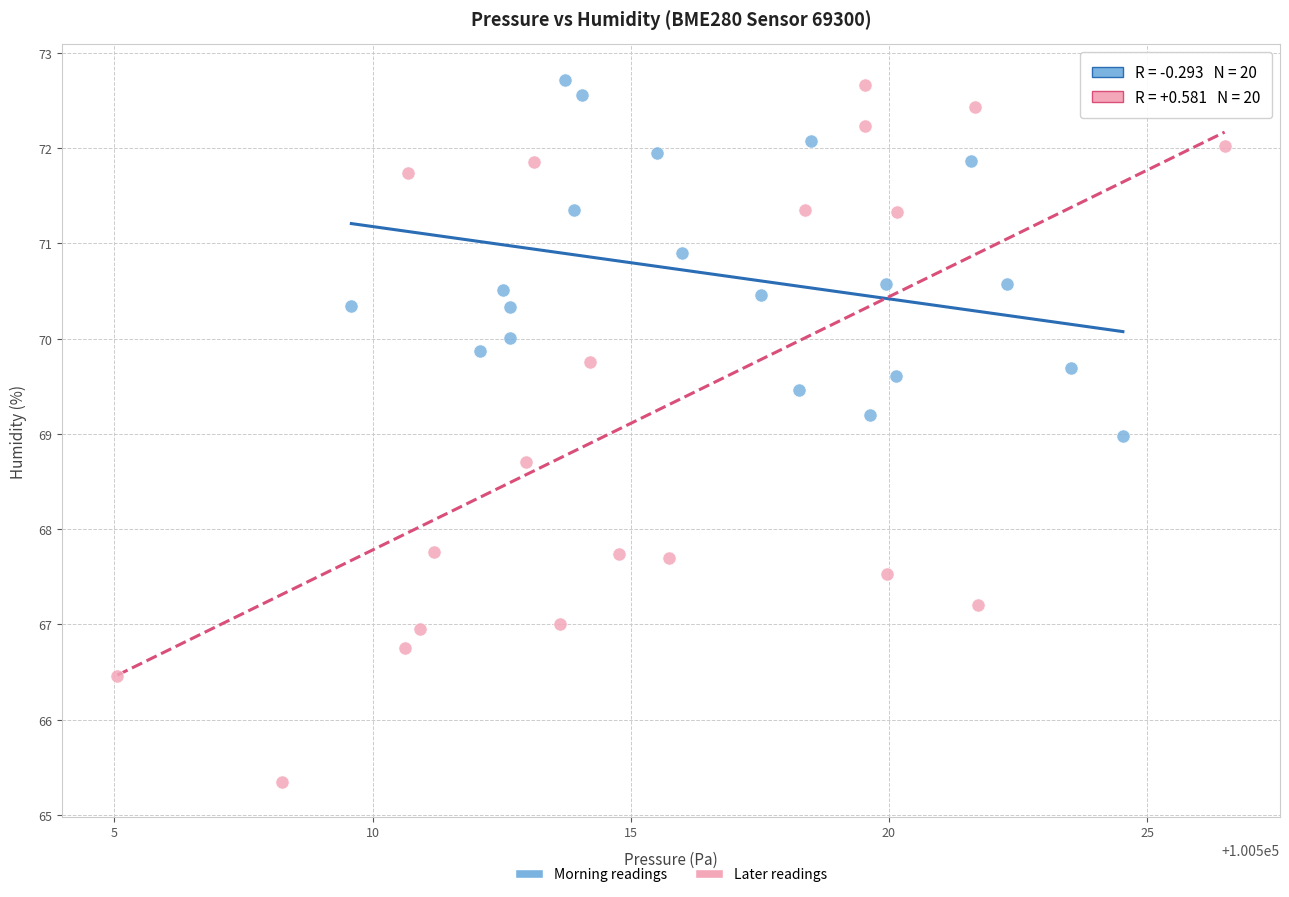

Which series has the largest Y range (max minus min)?

Later readings